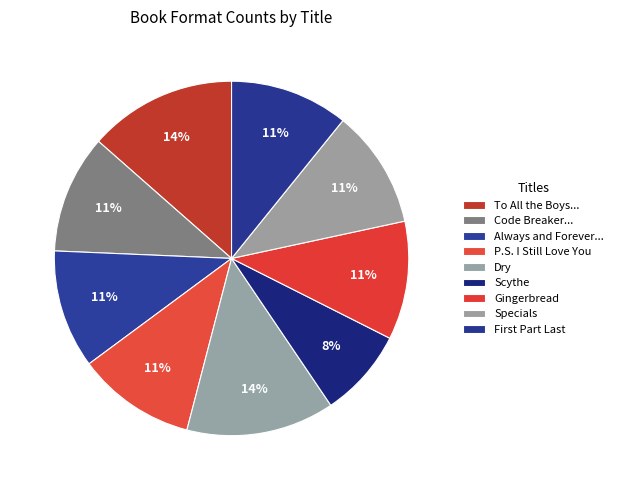

Is there a majority slice in this chart?

No